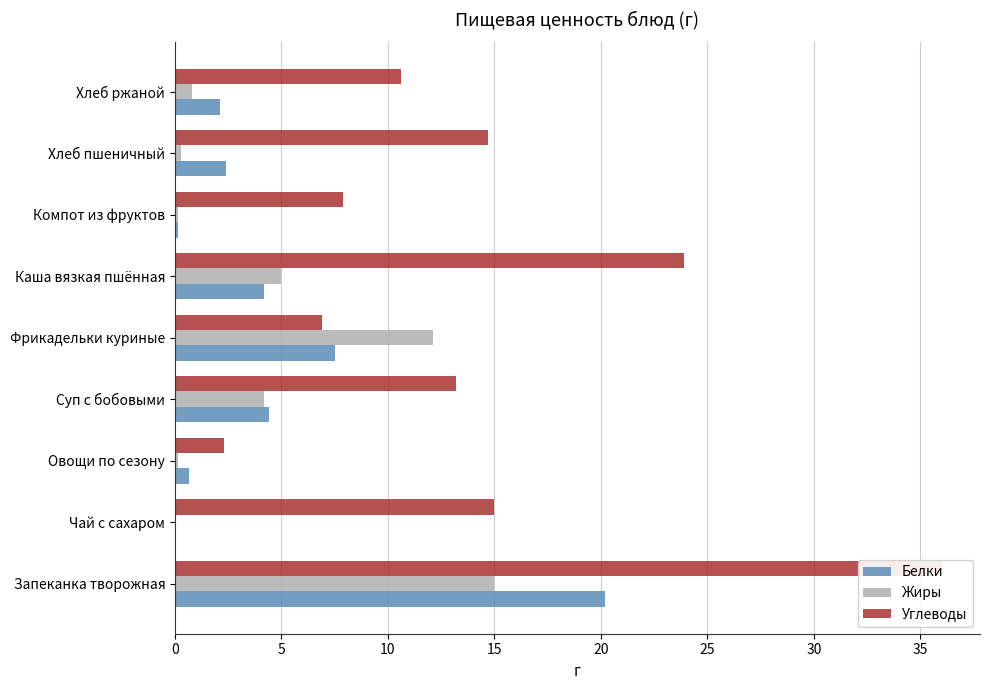

What is the value of the Белки bar at the 6th from the left?

4.2